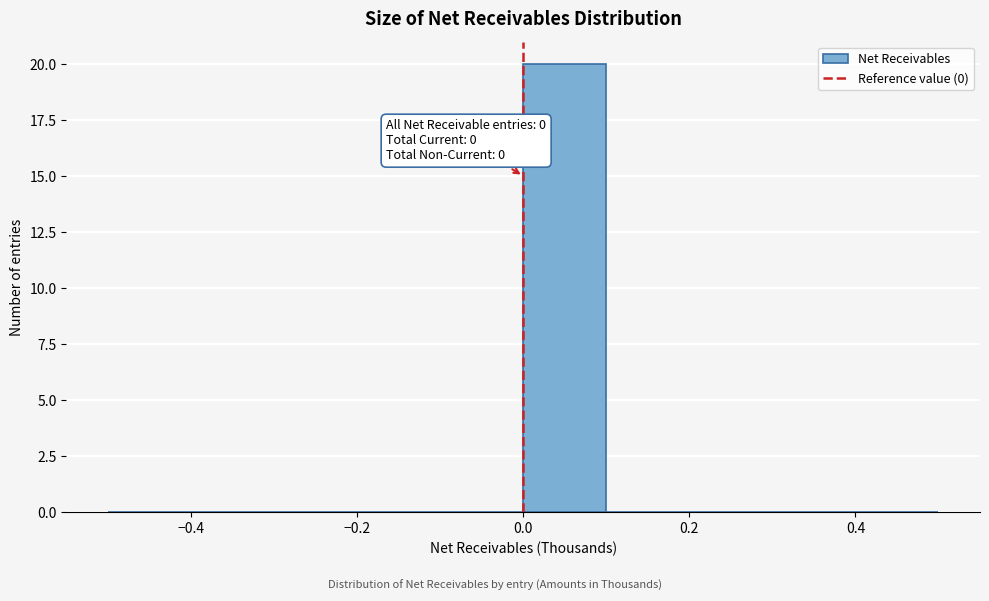

Over which range of the x-axis is the bar tallest?

0.0 to 0.1